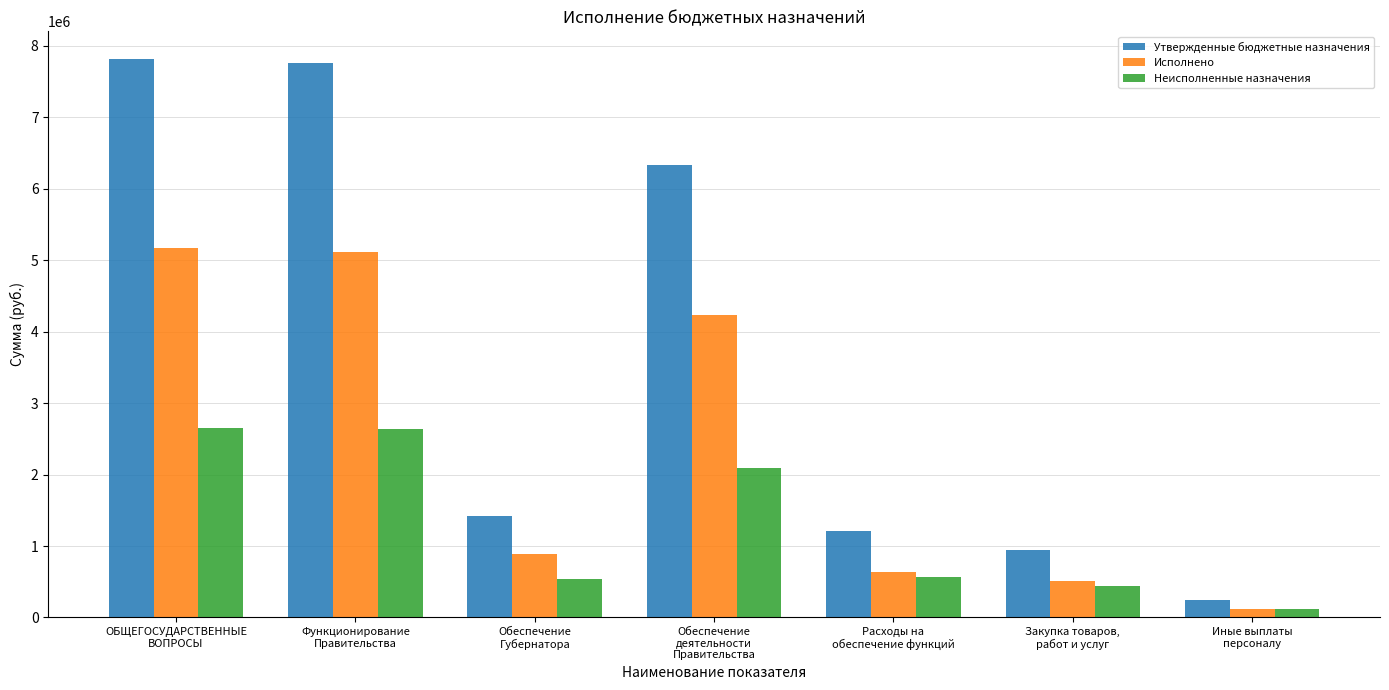

At which label does Утвержденные бюджетные назначения first exceed 1426600?

ОБЩЕГОСУДАРСТВЕННЫЕ
ВОПРОСЫ